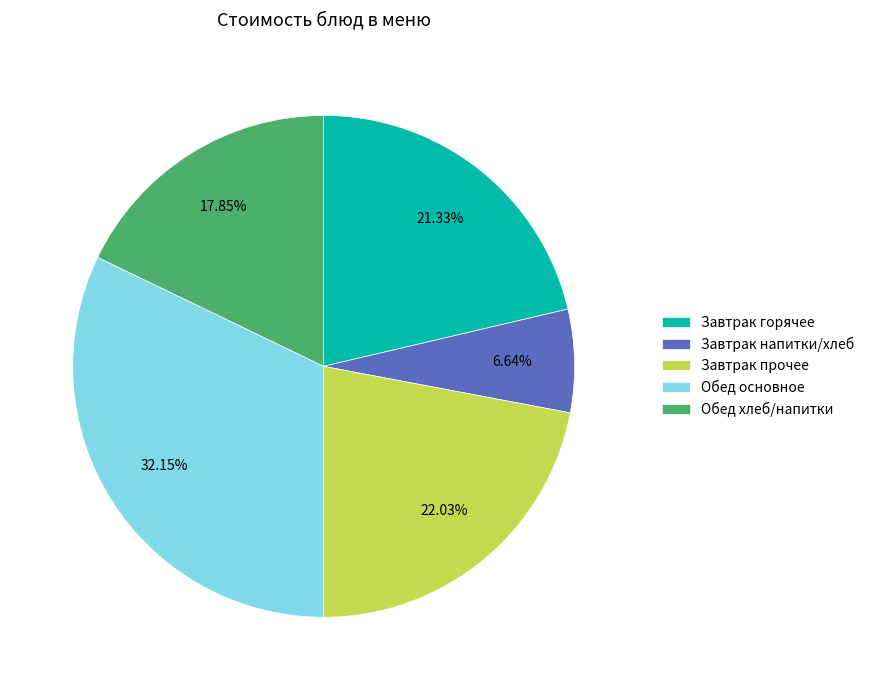

Is the sum of Обед основное and Завтрак горячее greater than half?

Yes